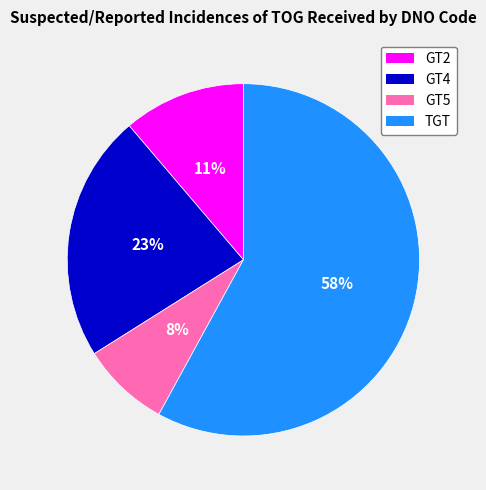

To the nearest percent, what percentage of the pie is GT4?

23%